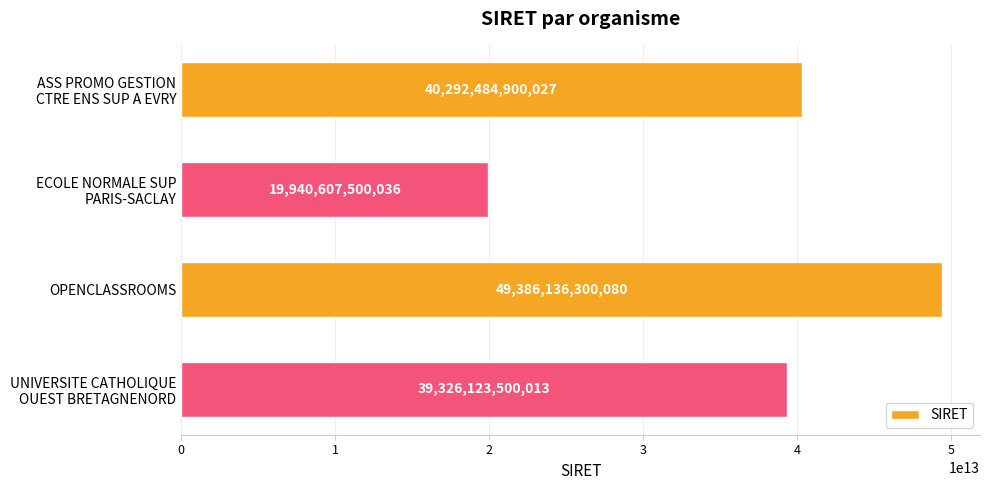

What is the difference between the maximum and minimum values?

29445528800044